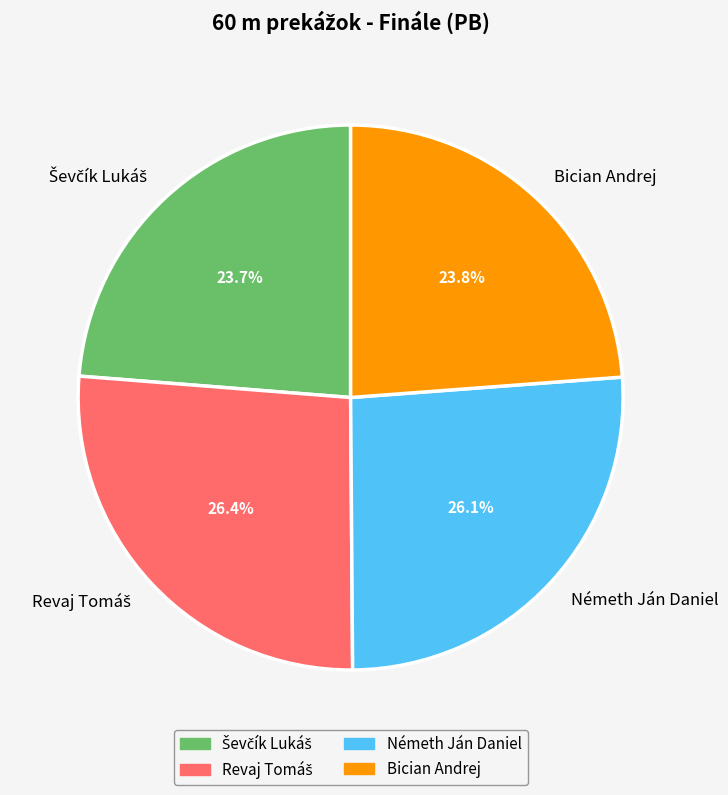

True or false: Bician Andrej accounts for 24% of the total.

True